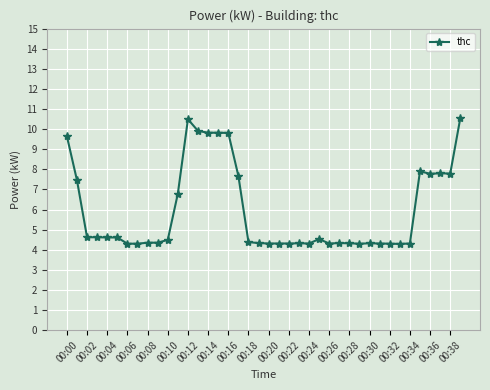

What is the average value?

5.9